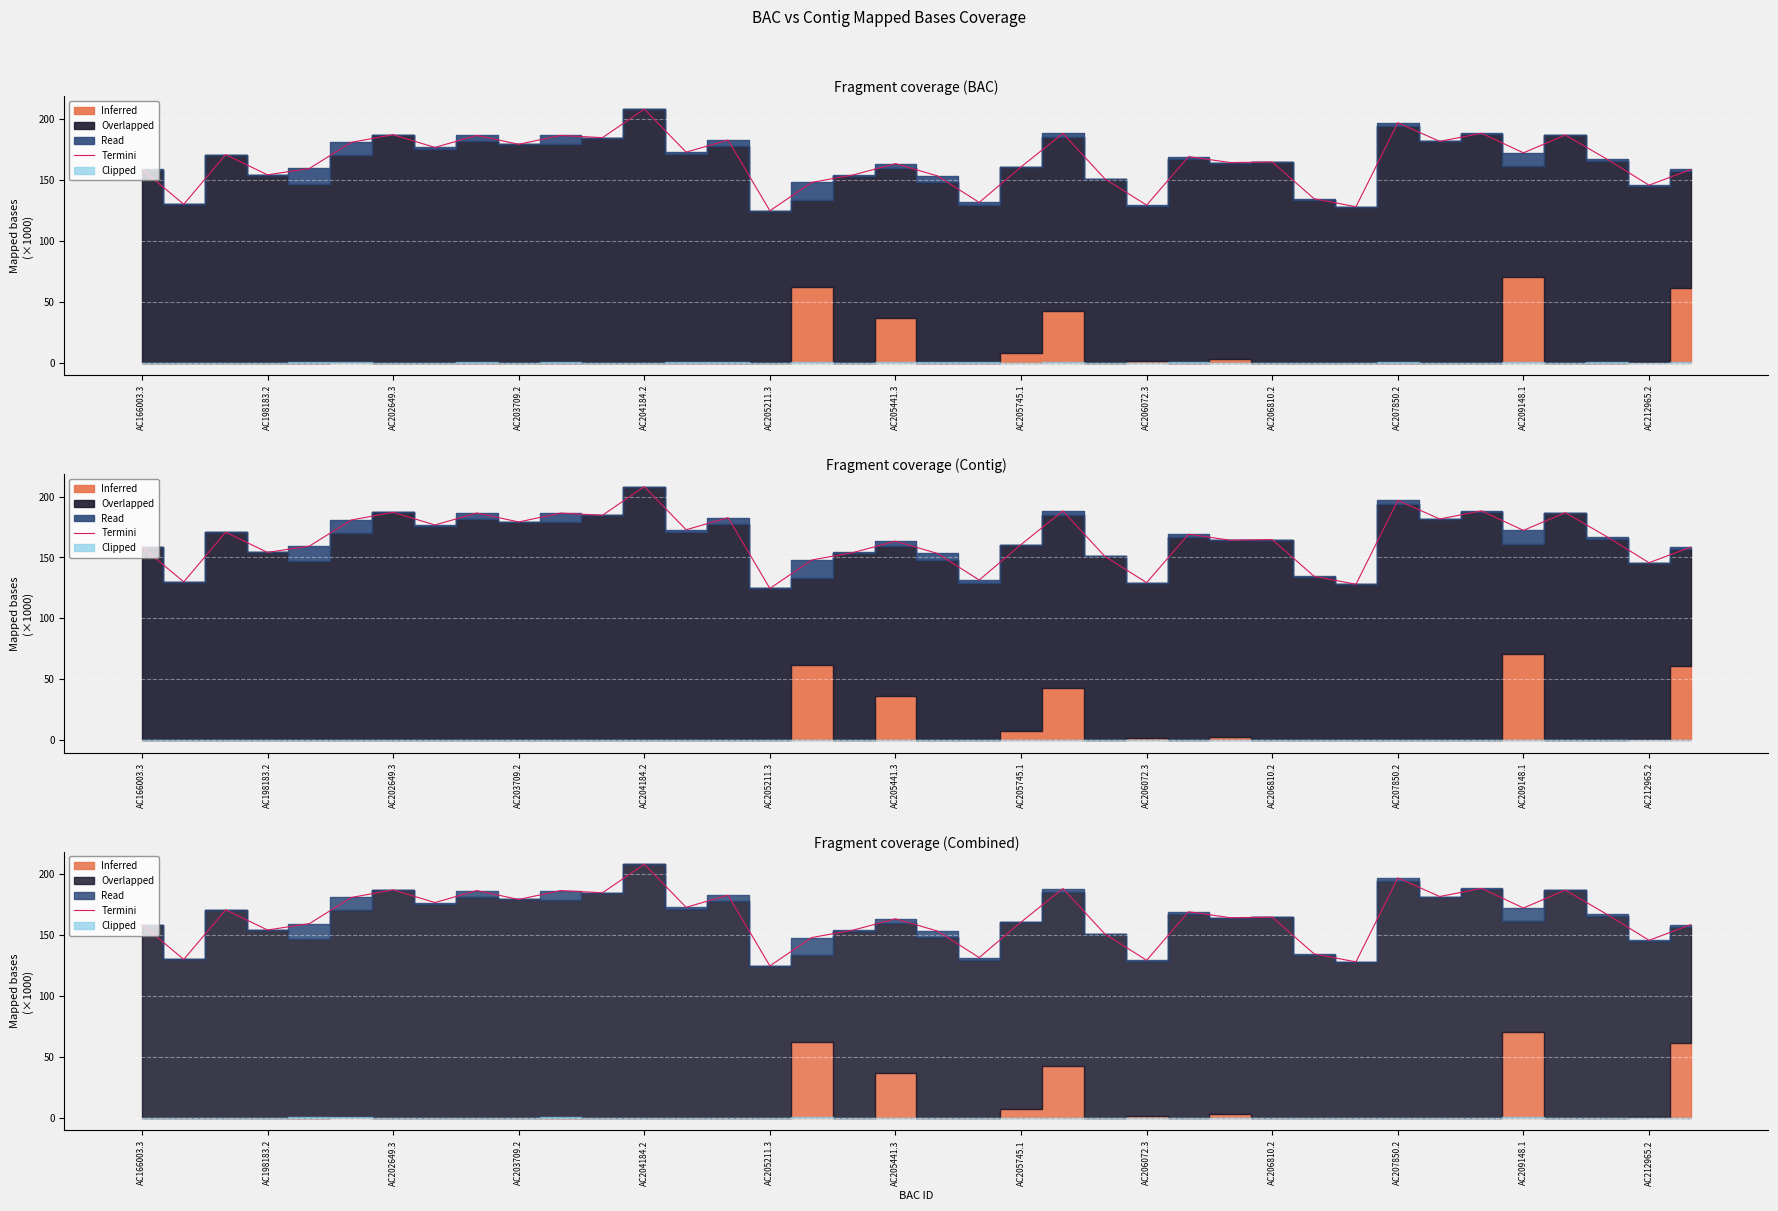

What is the ratio of the value at 29 to the value at 36?

0.9